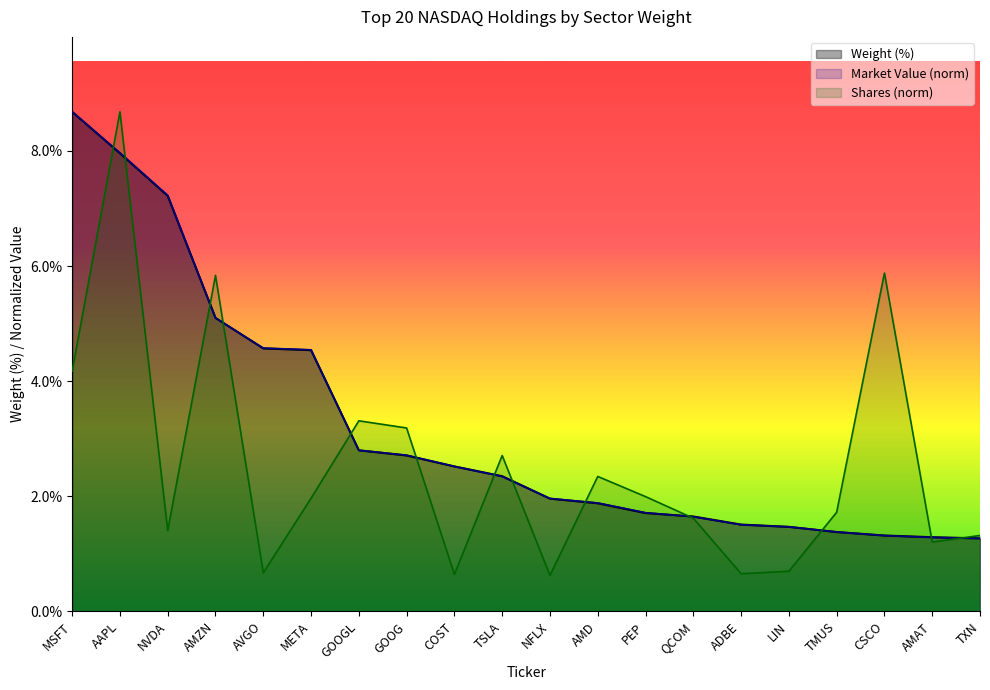

What is the average value of the Weight (%) series?

3.2